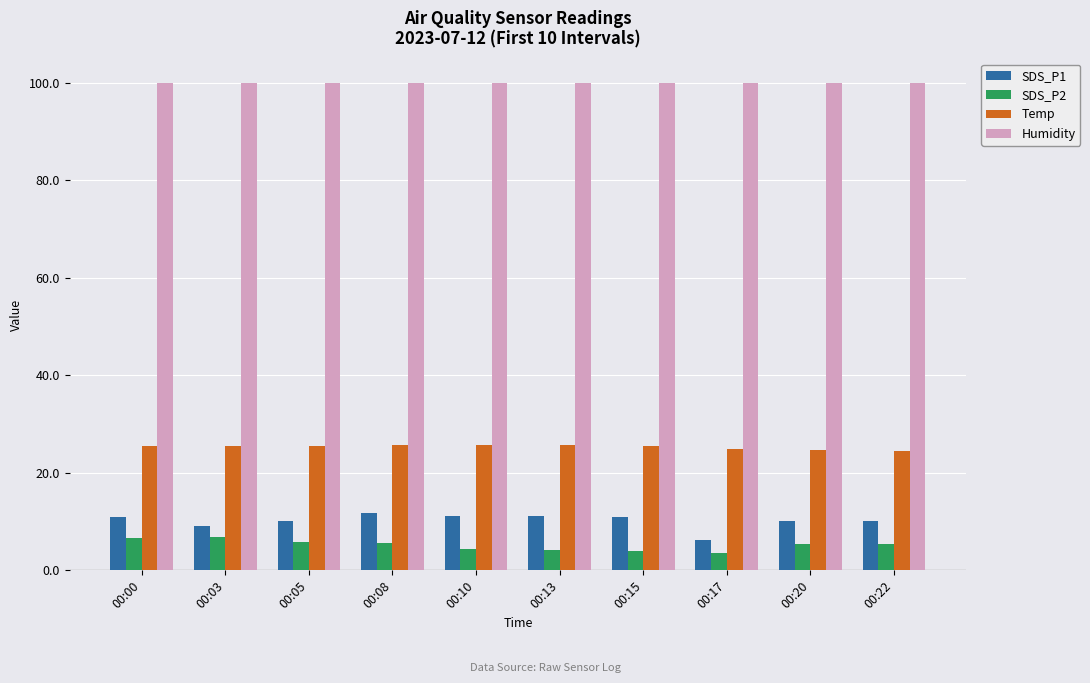

What is the highest value of the SDS_P1 series?

11.7